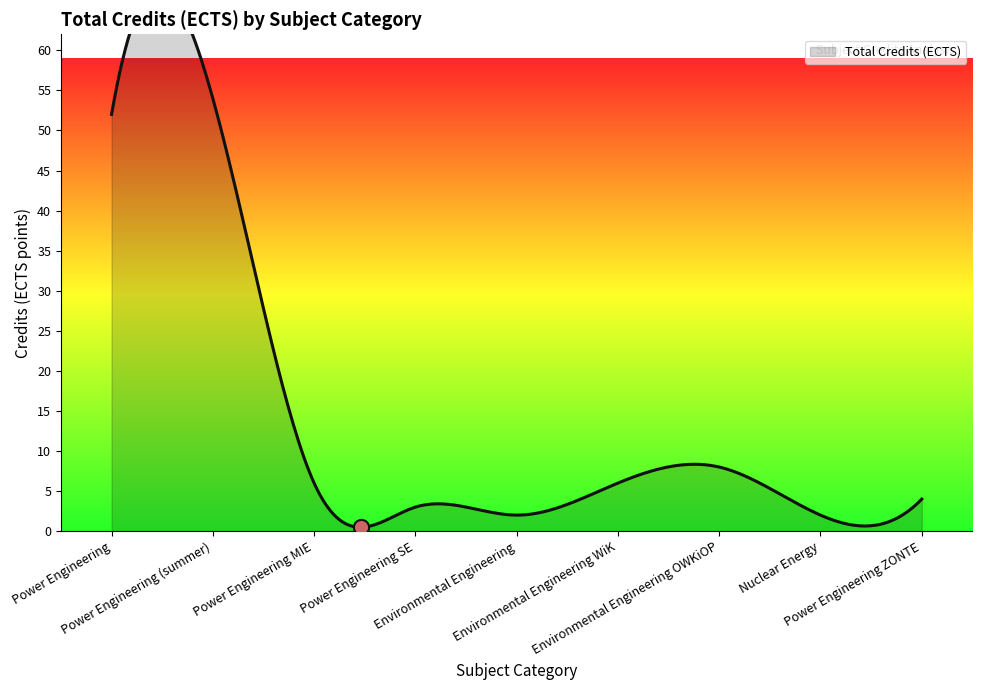

Which has a higher value, Environmental Engineering or Power Engineering?

Power Engineering